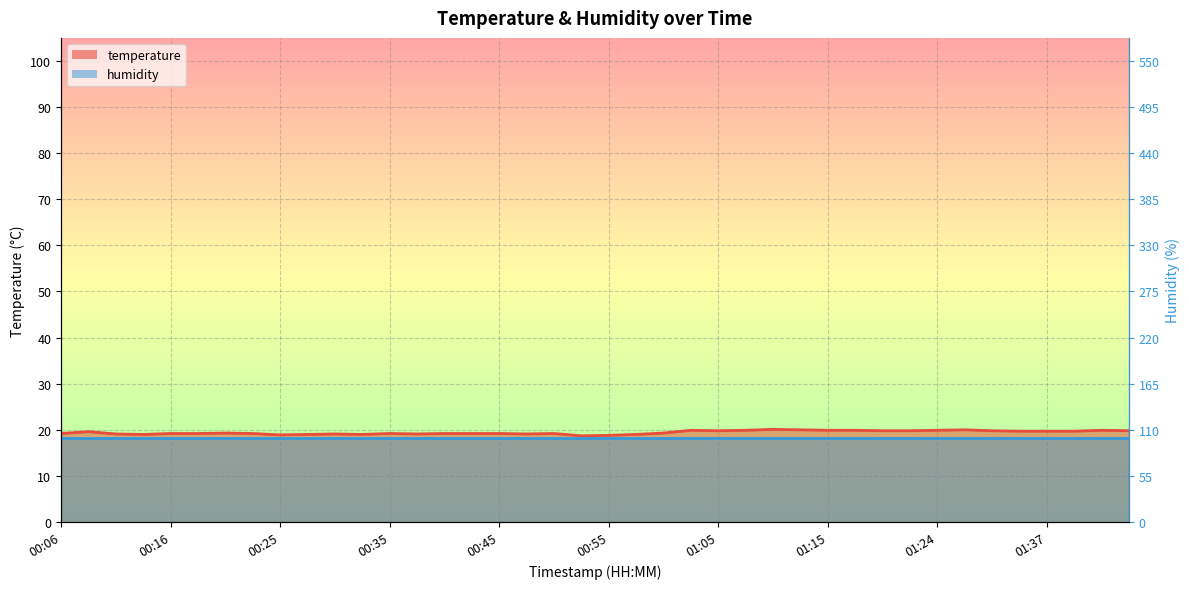

What is the label of the 27th point from the right?

00:38